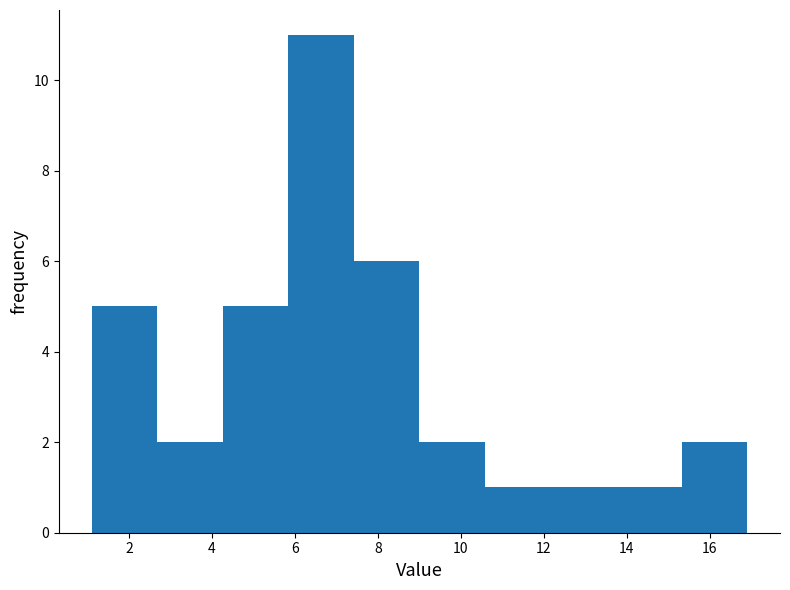

Reading left to right, list every bar in this chart as the range it spans on the x-axis followed by its height. Neither the bar edges nor the heights are printed on the chart, so give them approximately, as read against the axes.

1.10 to 2.68: 5
2.68 to 4.26: 2
4.26 to 5.84: 5
5.84 to 7.42: 11
7.42 to 9.00: 6
9.00 to 10.58: 2
10.58 to 12.16: 1
12.16 to 13.74: 1
13.74 to 15.32: 1
15.32 to 16.90: 2